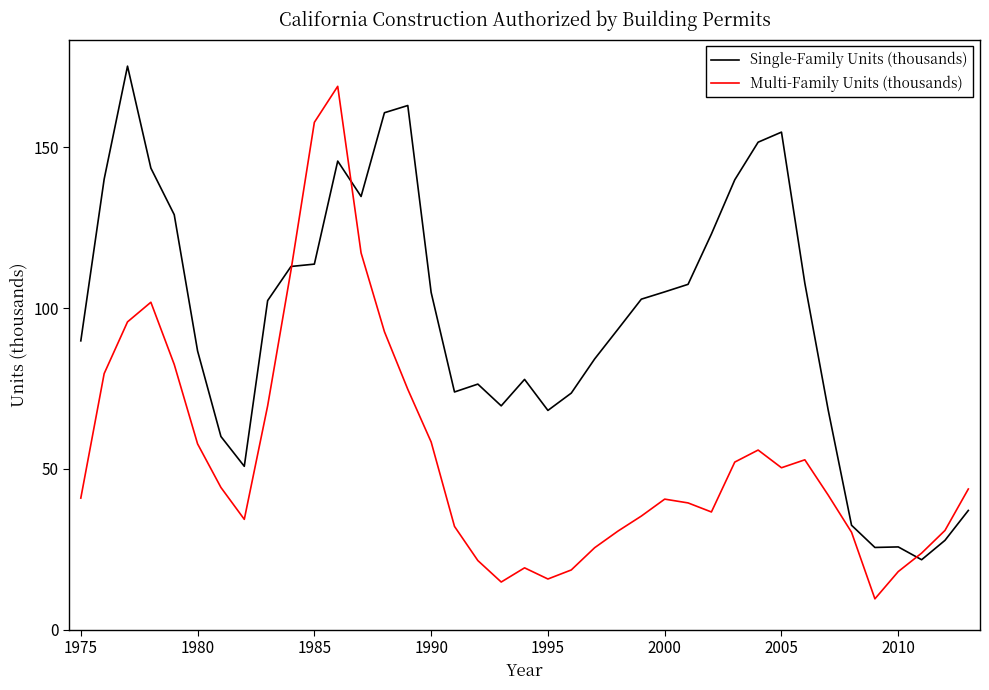

Which series has the largest total across all categories?

Single-Family Units (thousands)